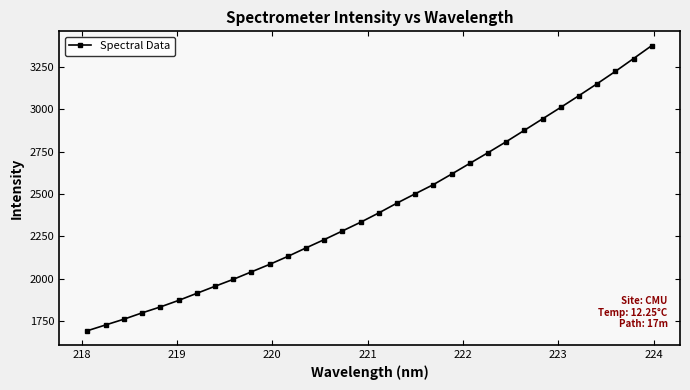

What is the sum of all values?

77522.2